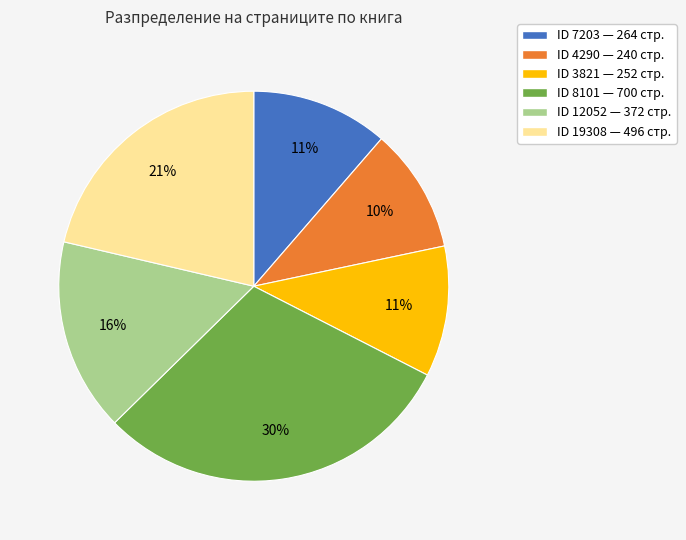

To the nearest percent, what is the average slice percentage?

17%